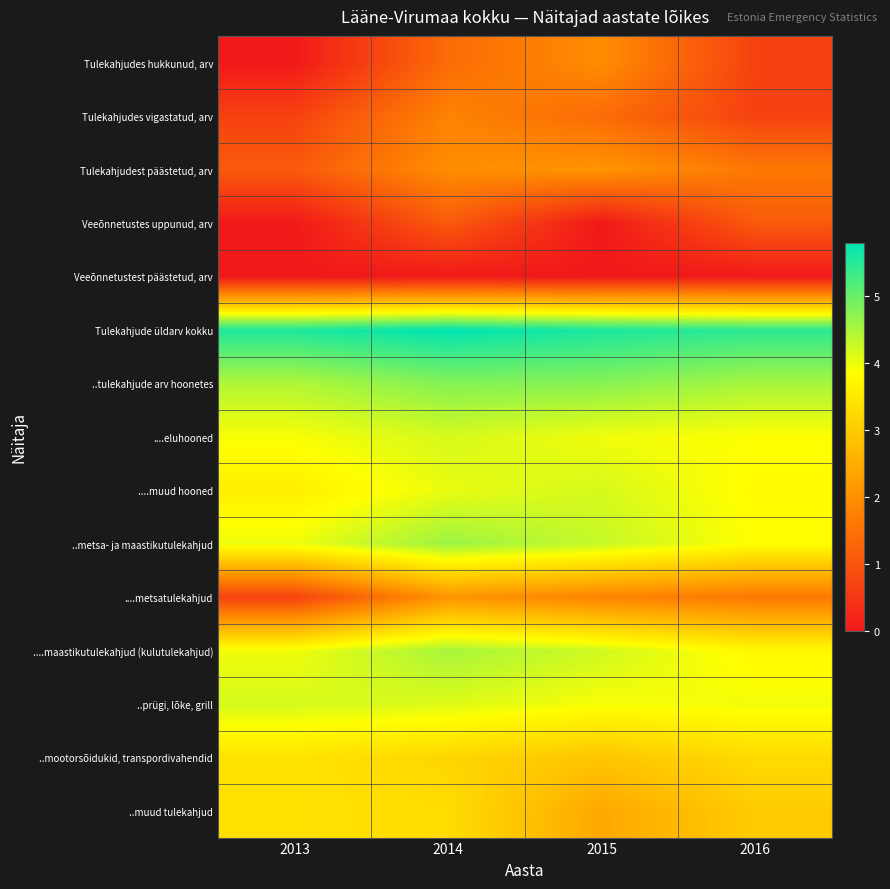

Reading left to right, what are all the values shown in this chart?

Tulekahjudes hukkunud, arv: 2013=0.0	2014=1.4	2015=1.9	2016=0.7
Tulekahjudes vigastatud, arv: 2013=0.7	2014=1.8	2015=1.4	2016=0.7
Tulekahjudest päästetud, arv: 2013=1.1	2014=1.9	2015=2.1	2016=1.6
Veeõnnetustes uppunud, arv: 2013=0.0	2014=1.1	2015=0.0	2016=1.1
Veeõnnetustest päästetud, arv: 2013=0.0	2014=0.0	2015=0.0	2016=0.0
Tulekahjude üldarv kokku: 2013=5.6	2014=5.8	2015=5.6	2016=5.5
..tulekahjude arv hoonetes: 2013=4.5	2014=4.8	2015=4.8	2016=4.5
....eluhooned: 2013=3.9	2014=4.2	2015=4.0	2016=3.9
....muud hooned: 2013=3.6	2014=4.0	2015=4.2	2016=3.8
..metsa- ja maastikutulekahjud: 2013=4.0	2014=4.6	2015=4.3	2016=3.9
....metsatulekahjud: 2013=0.7	2014=2.1	2015=1.8	2016=1.6
....maastikutulekahjud (kulutulekahjud): 2013=4.0	2014=4.5	2015=4.2	2016=3.8
..prügi, lõke, grill: 2013=4.2	2014=4.1	2015=3.9	2016=4.0
..mootorsõidukid, transpordivahendid: 2013=3.4	2014=3.2	2015=2.9	2016=3.3
..muud tulekahjud: 2013=3.4	2014=3.3	2015=2.4	2016=3.0